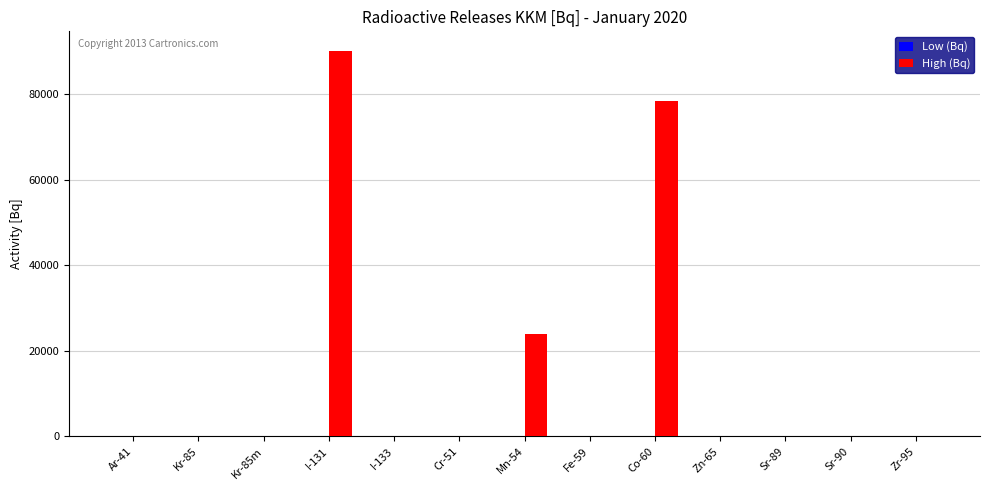

Where is the data nearest to the value 45071?

Mn-54